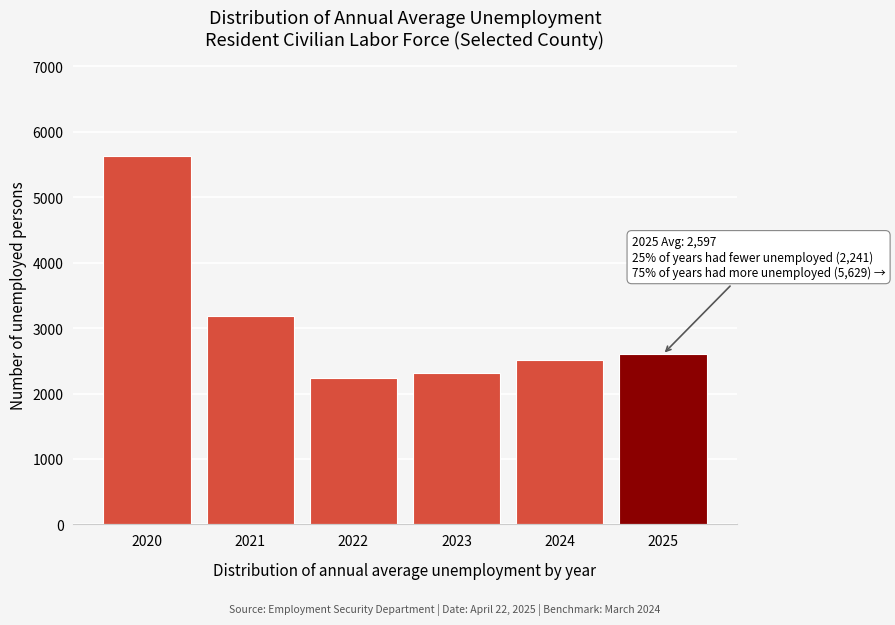

Reading right to left, transcribe all the data shown in this chart.

2597	2506	2312	2241	3180	5629